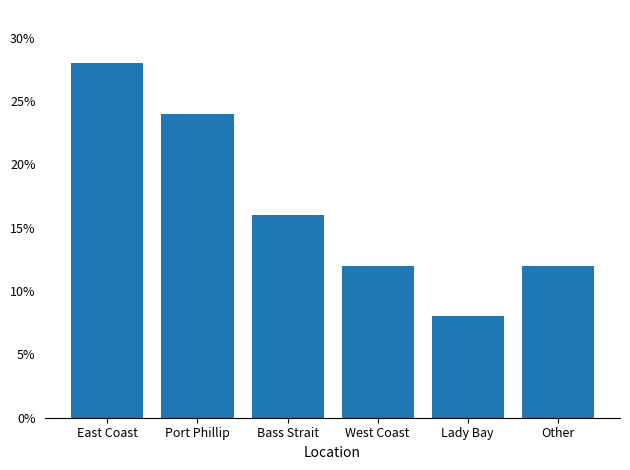

Does the chart contain any negative values?

No